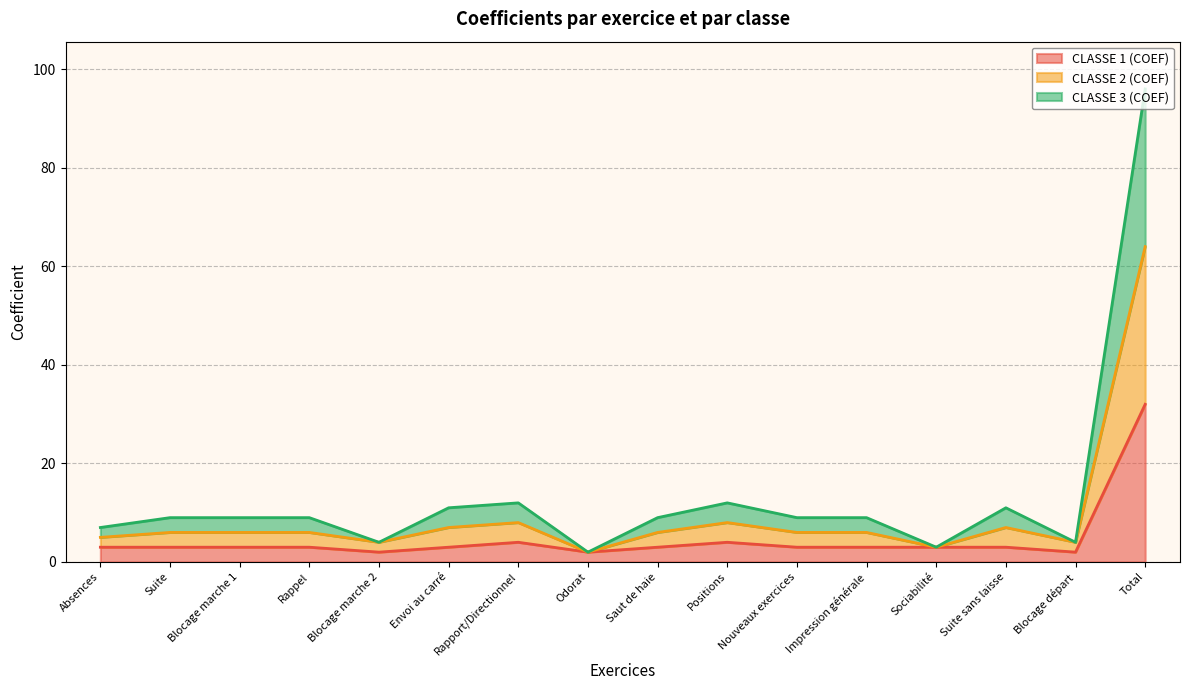

At which category is the sum across all series the highest?

Total